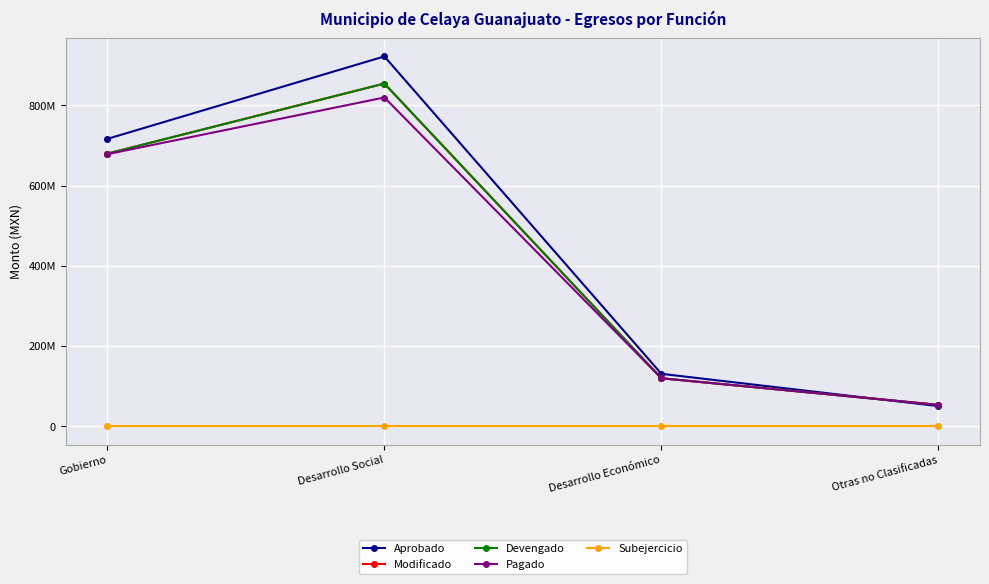

True or false: Subejercicio has more than 2 interior local peaks.

False